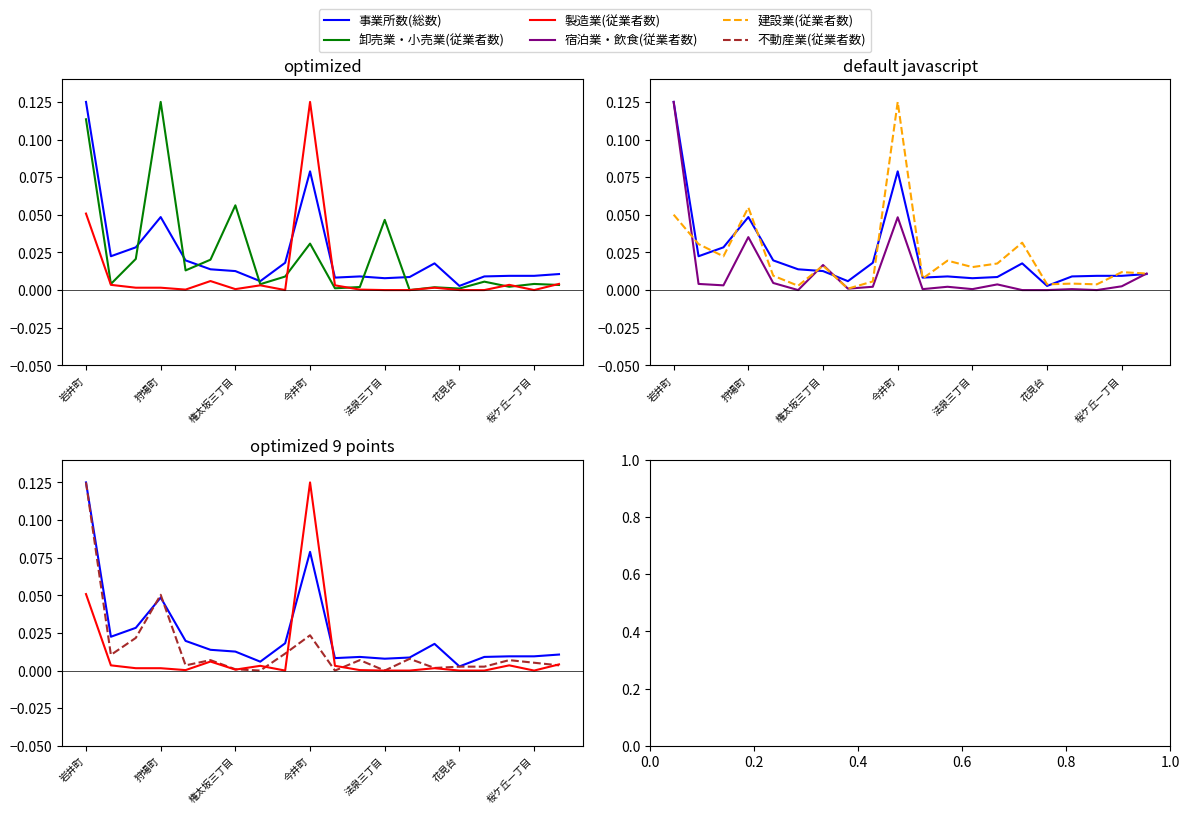

Which series has the largest range (max minus min)?

卸売業・小売業(従業者数)